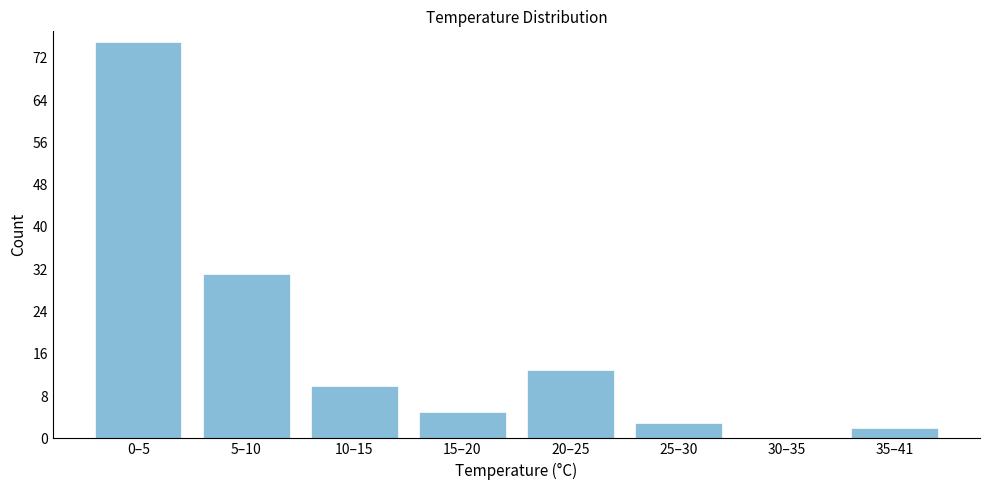

Reading left to right, transcribe all the data shown in this chart.

0–5=75	5–10=31	10–15=10	15–20=5	20–25=13	25–30=3	30–35=0	35–41=2